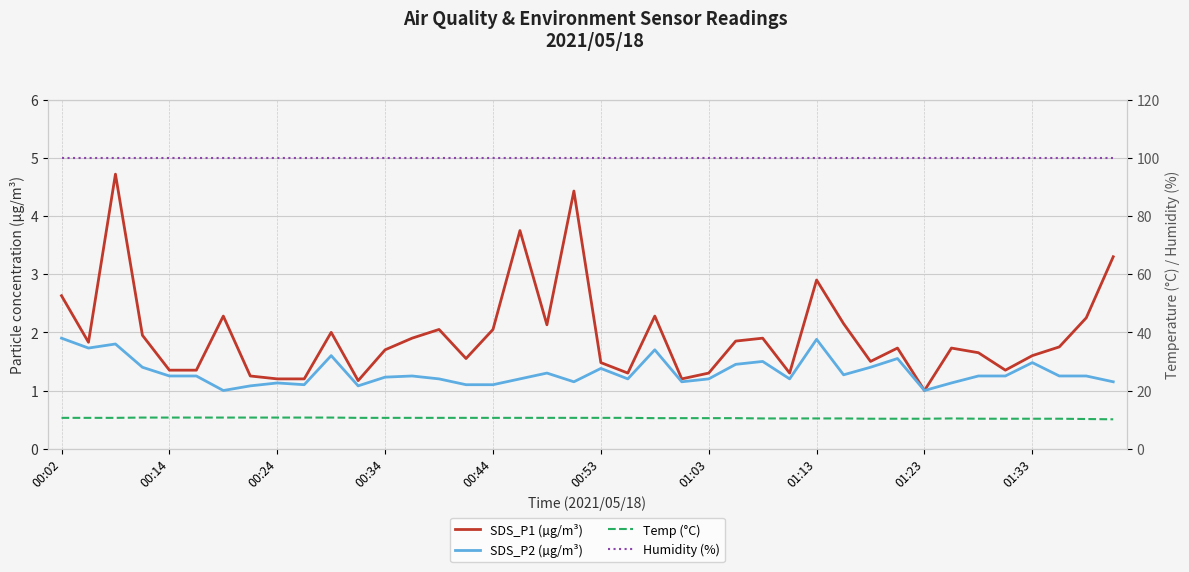

True or false: Humidity (%) and Temp (°C) intersect in this chart.

False